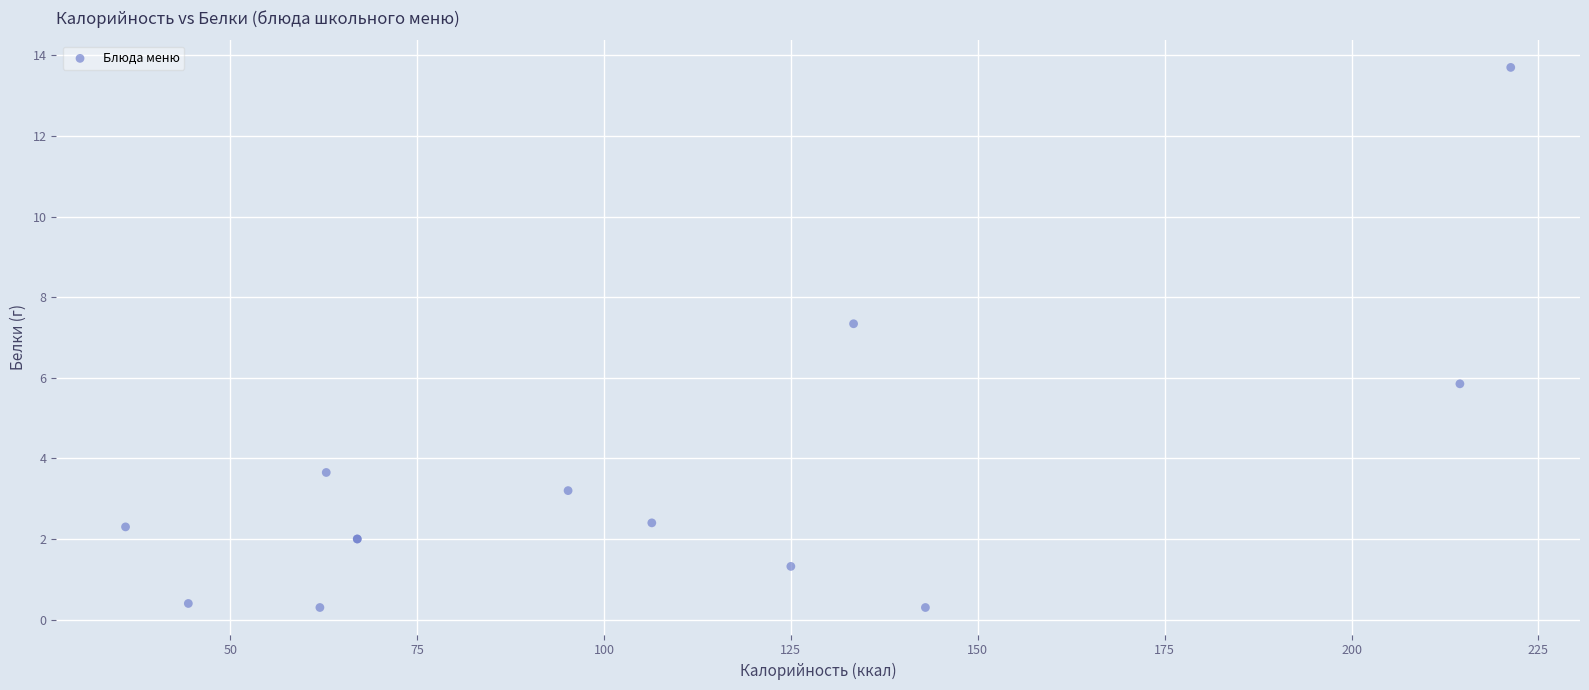

What Y value in the scatter plot is closest to 7?

7.3